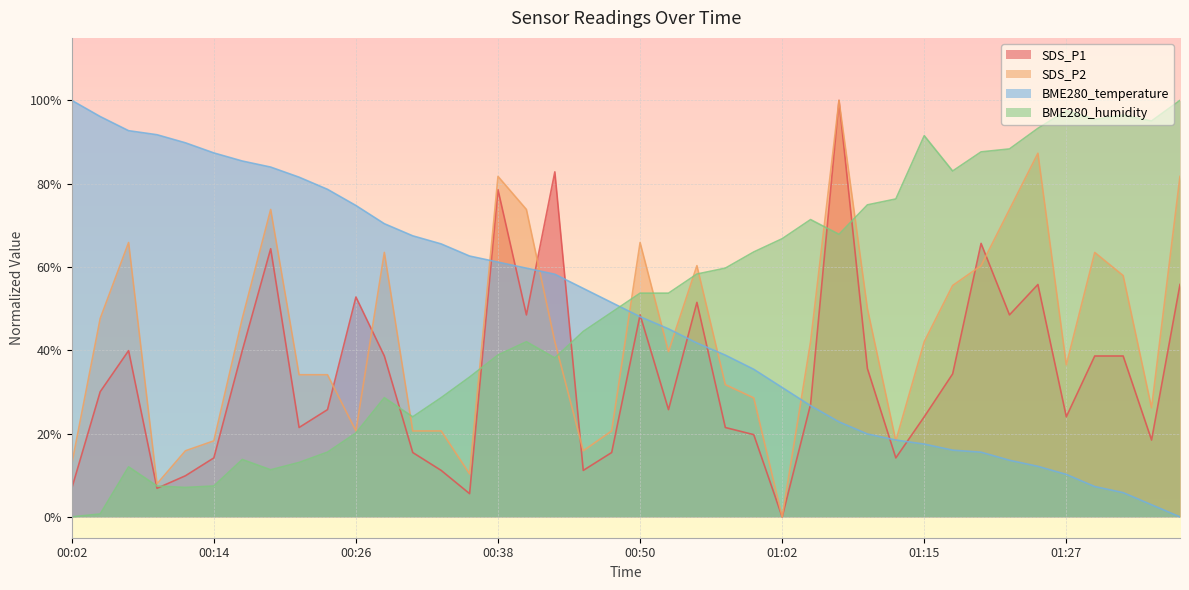

What is the difference between the maximum and minimum values in the BME280_humidity series?

1.0